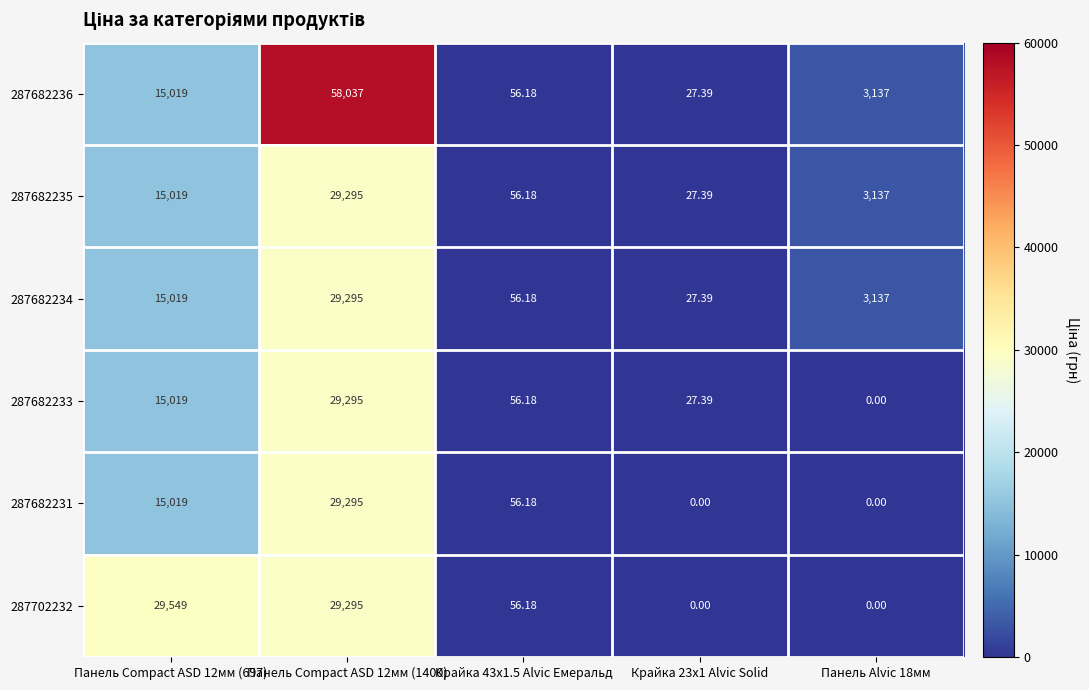

At how many categories does at least one series exceed 14917?

2